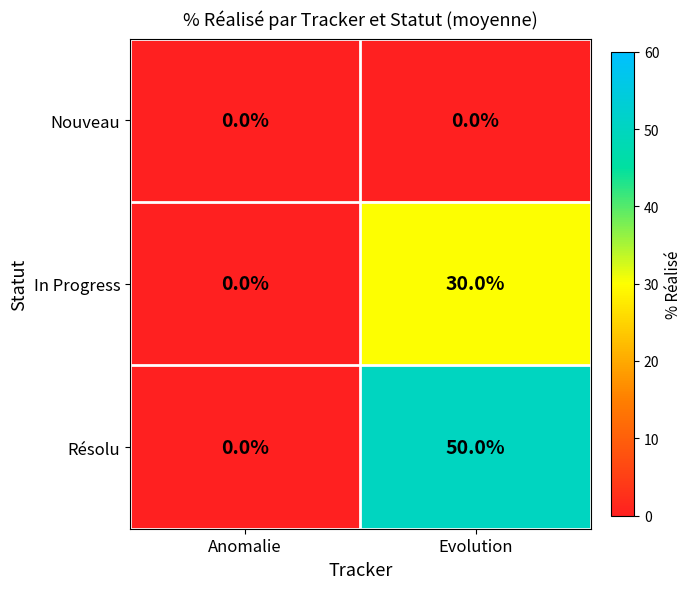

The In Progress series shows 19 at Anomalie. True or false?

False